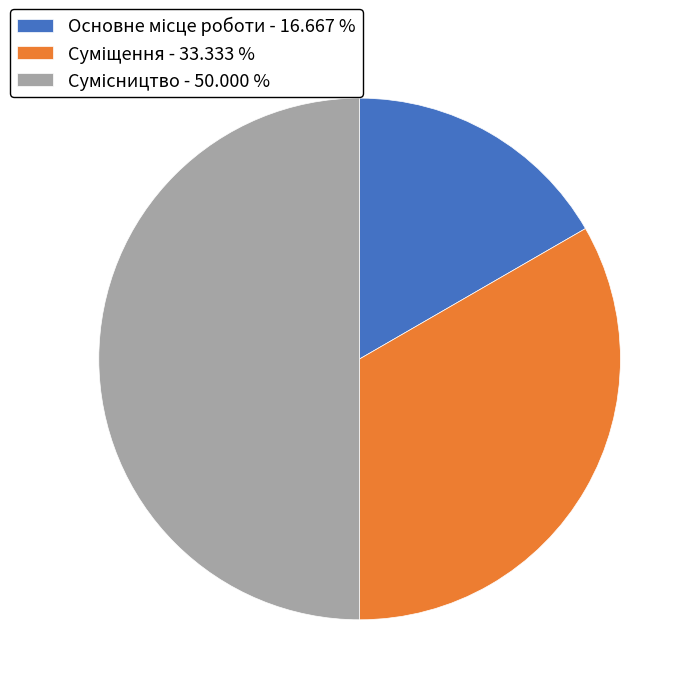

To the nearest percent, what is the difference between the Суміщення and Основне місце роботи slice percentages?

17%